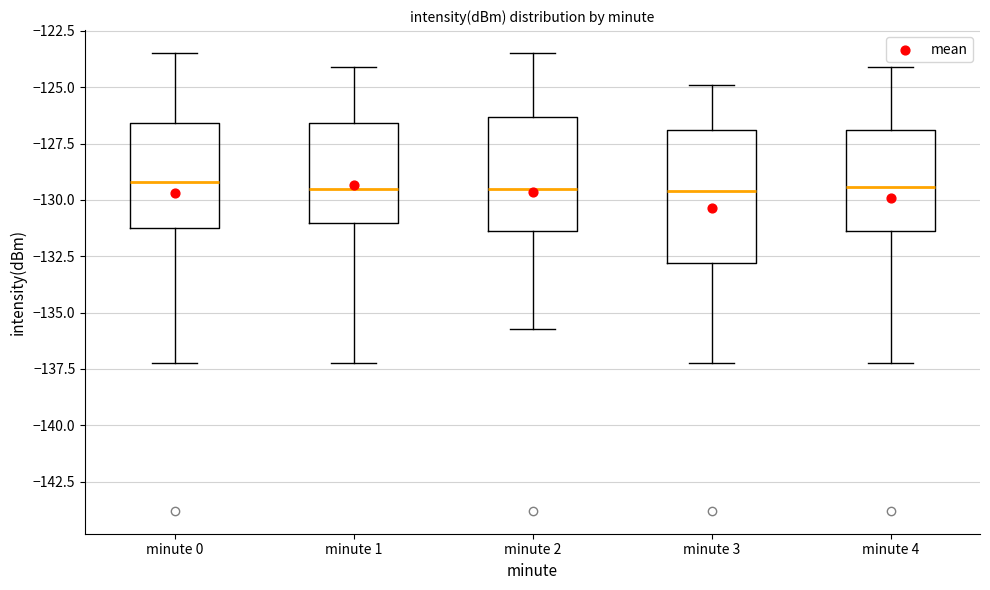

Where does the upper whisker of the box for minute 1 end on the y-axis? The values are not printed on the chart, so give them approximately, as read against the axis.

-124.0